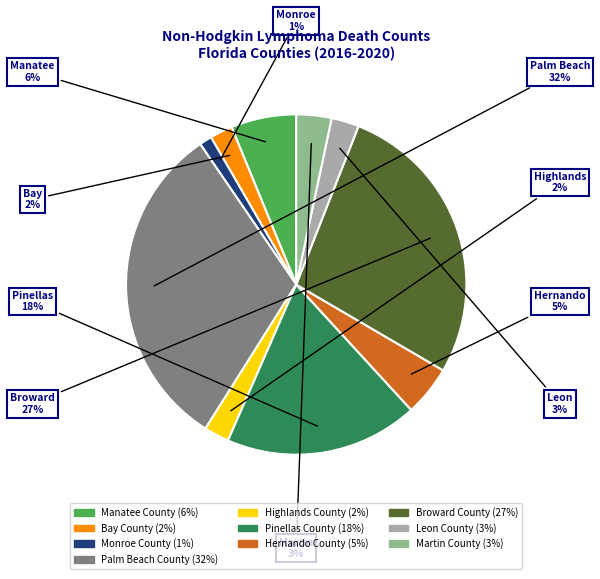

Between Broward County and Pinellas County, which is larger?

Broward County